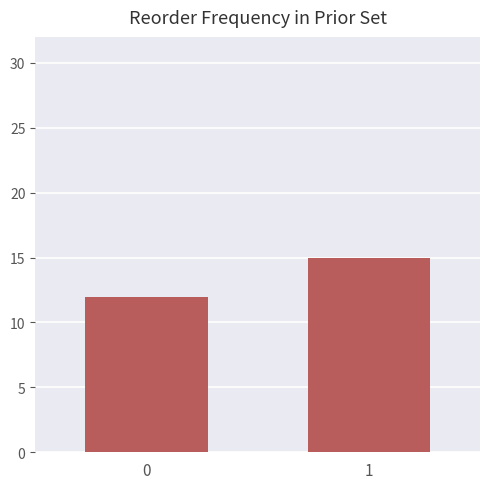

What is the value of the 2nd bar from the left?

15